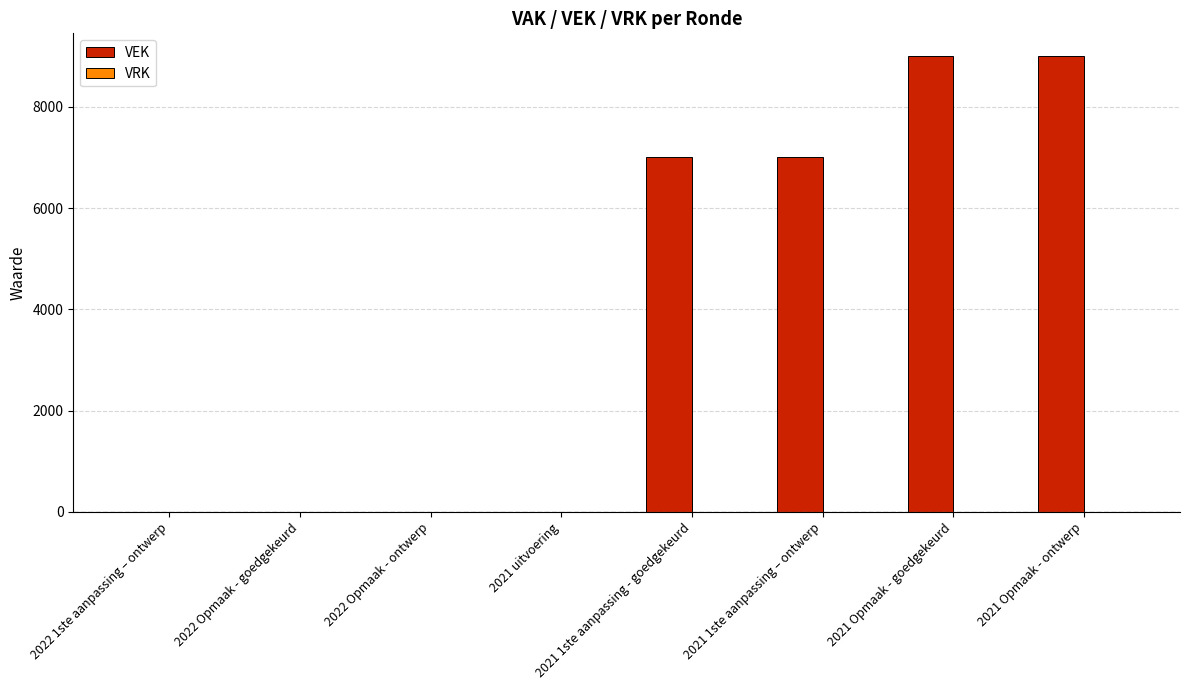

What is the change in value from 2022 1ste aanpassing – ontwerp to 2021 Opmaak - goedgekeurd?

+9000